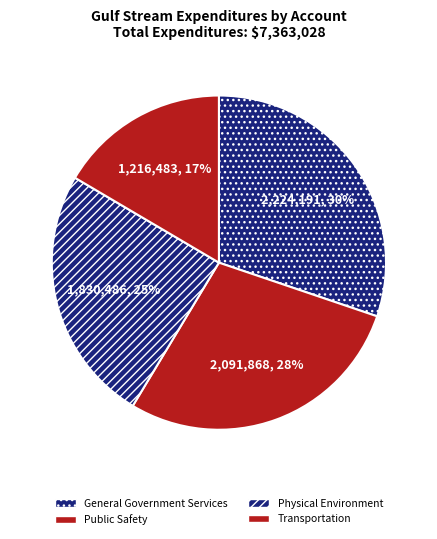

Is there any slice that represents more than half of the pie?

No